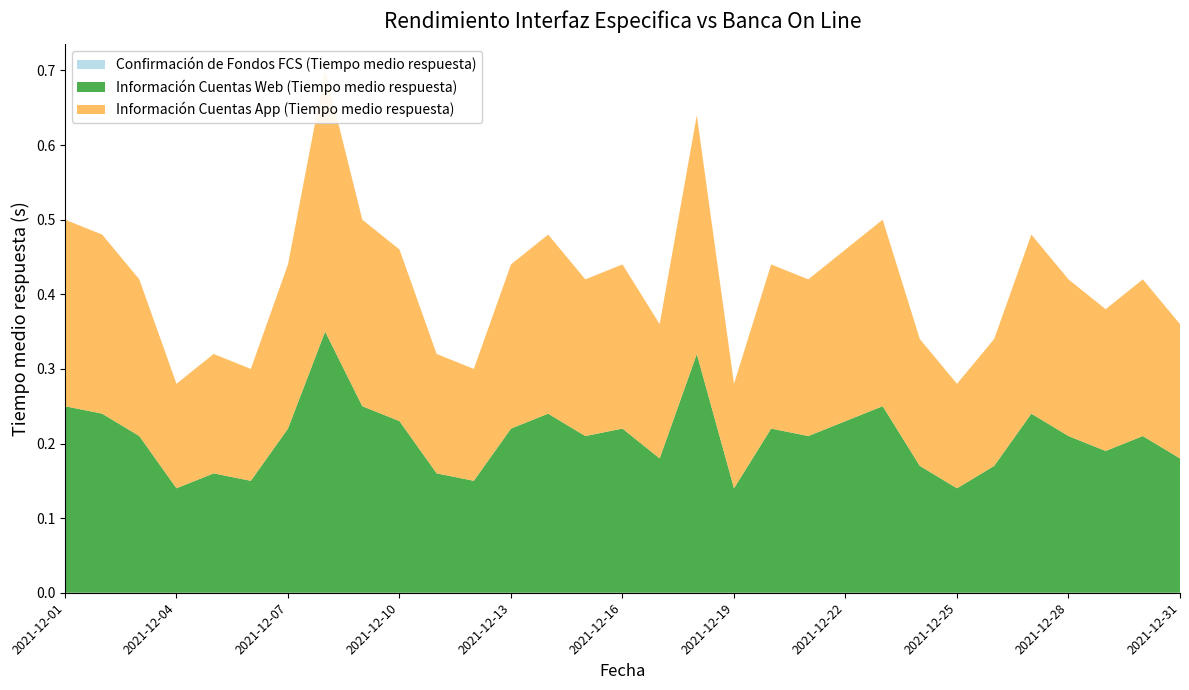

Reading right to left, list all the values displayed in this chart.

Confirmación de Fondos FCS (Tiempo medio respuesta): 0.0	0.0	0.0	0.0	0.0	0.0	0.0	0.0	0.0	0.0	0.0	0.0	0.0	0.0	0.0	0.0	0.0	0.0	0.0	0.0	0.0	0.0	0.0	0.0	0.0	0.0	0.0	0.0	0.0	0.0	0.0
Información Cuentas Web (Tiempo medio respuesta): 0.2	0.2	0.2	0.2	0.2	0.2	0.1	0.2	0.2	0.2	0.2	0.2	0.1	0.3	0.2	0.2	0.2	0.2	0.2	0.1	0.2	0.2	0.2	0.3	0.2	0.1	0.2	0.1	0.2	0.2	0.2
Información Cuentas App (Tiempo medio respuesta): 0.2	0.2	0.2	0.2	0.2	0.2	0.1	0.2	0.2	0.2	0.2	0.2	0.1	0.3	0.2	0.2	0.2	0.2	0.2	0.1	0.2	0.2	0.2	0.3	0.2	0.1	0.2	0.1	0.2	0.2	0.2